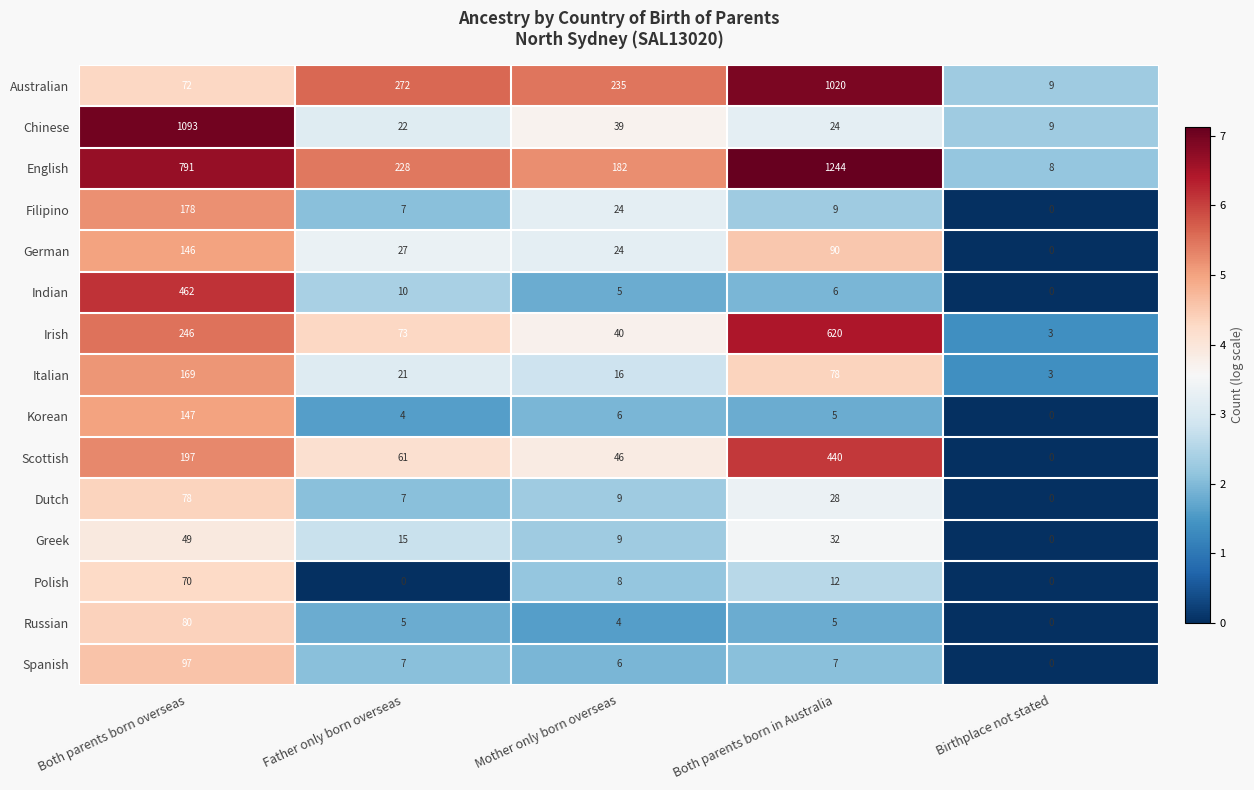

Which series changed the most between Father only born overseas and Both parents born in Australia?

English